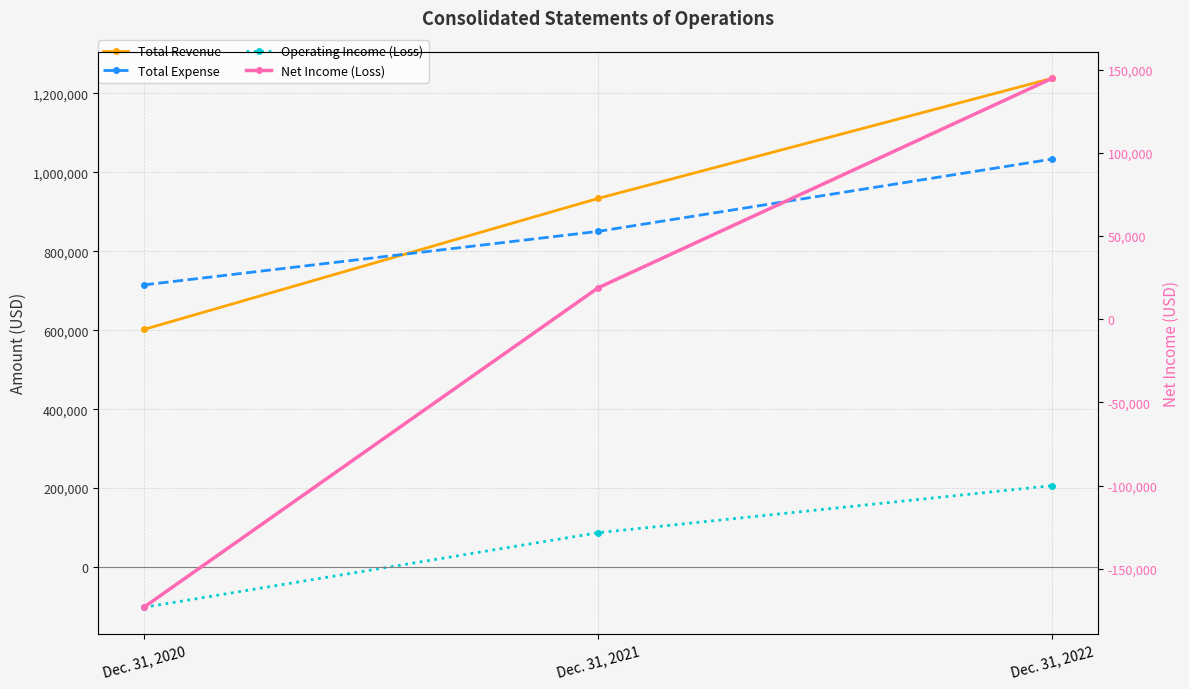

Which category has the lowest value across all series?

Dec. 31, 2020